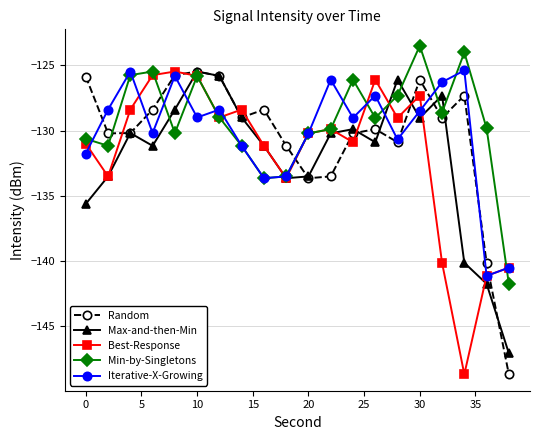

What is the value of the Best-Response point at the 14th from the left?

-126.1